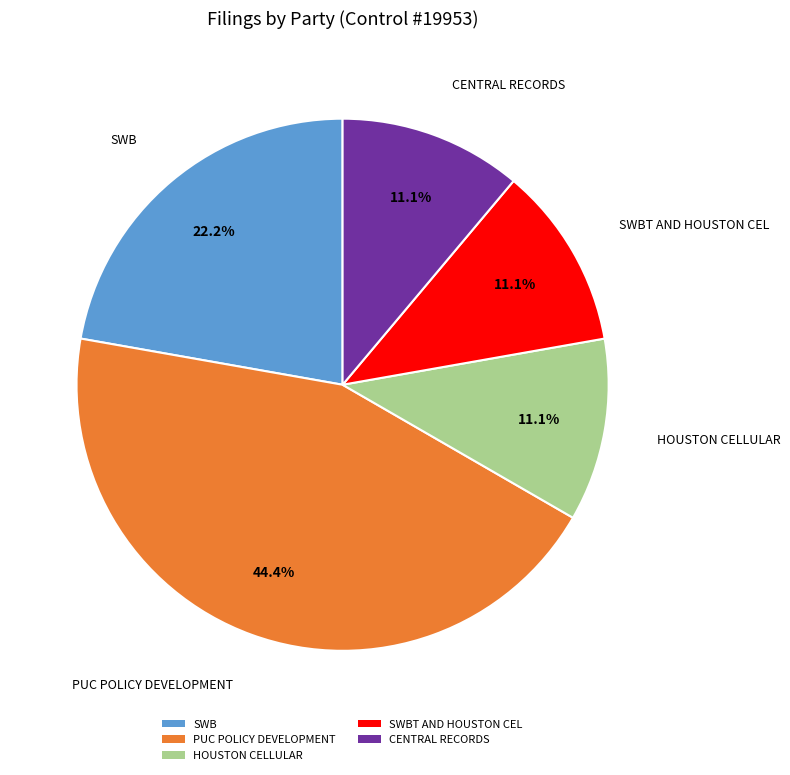

How many slices are in this pie chart?

5